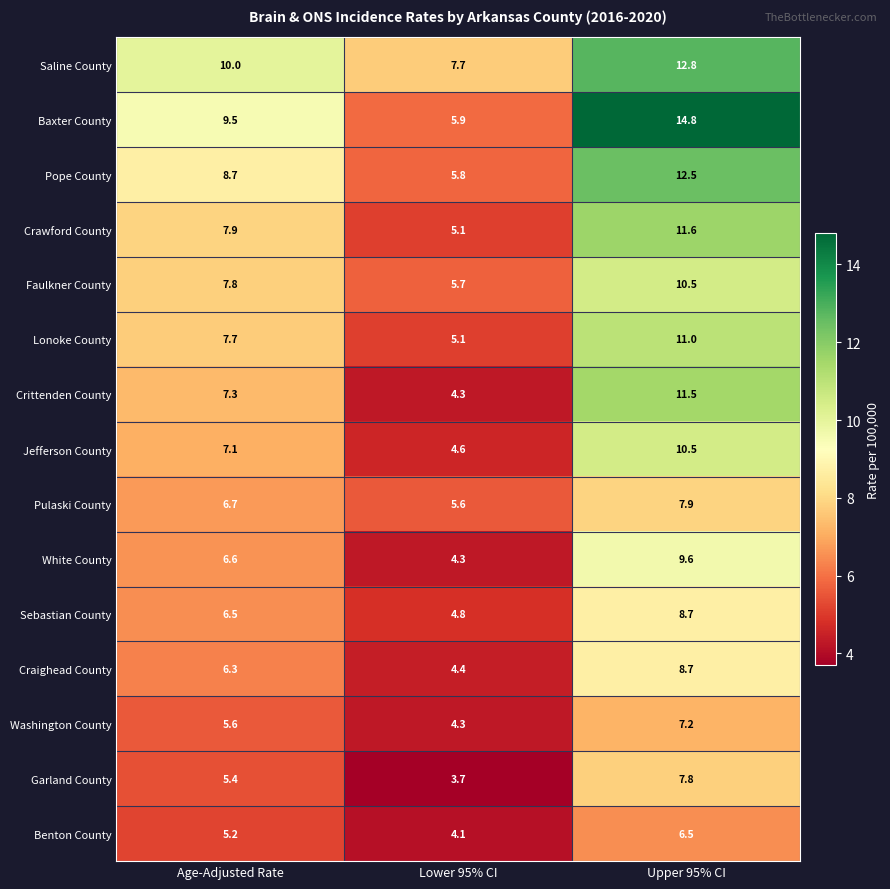

Which label corresponds to the smallest value in the chart?

Lower 95% CI